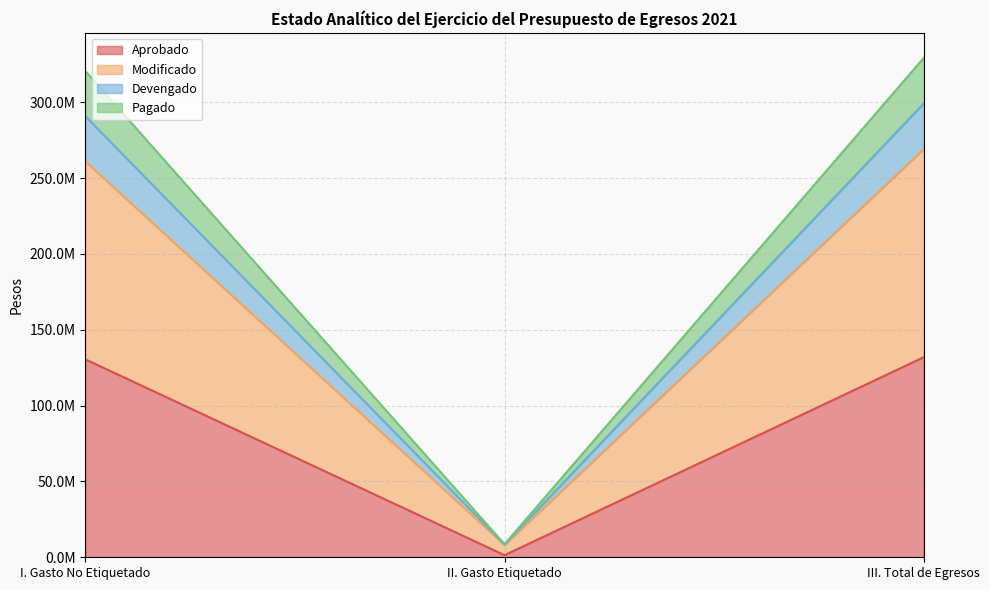

How many data points does each series have?

3